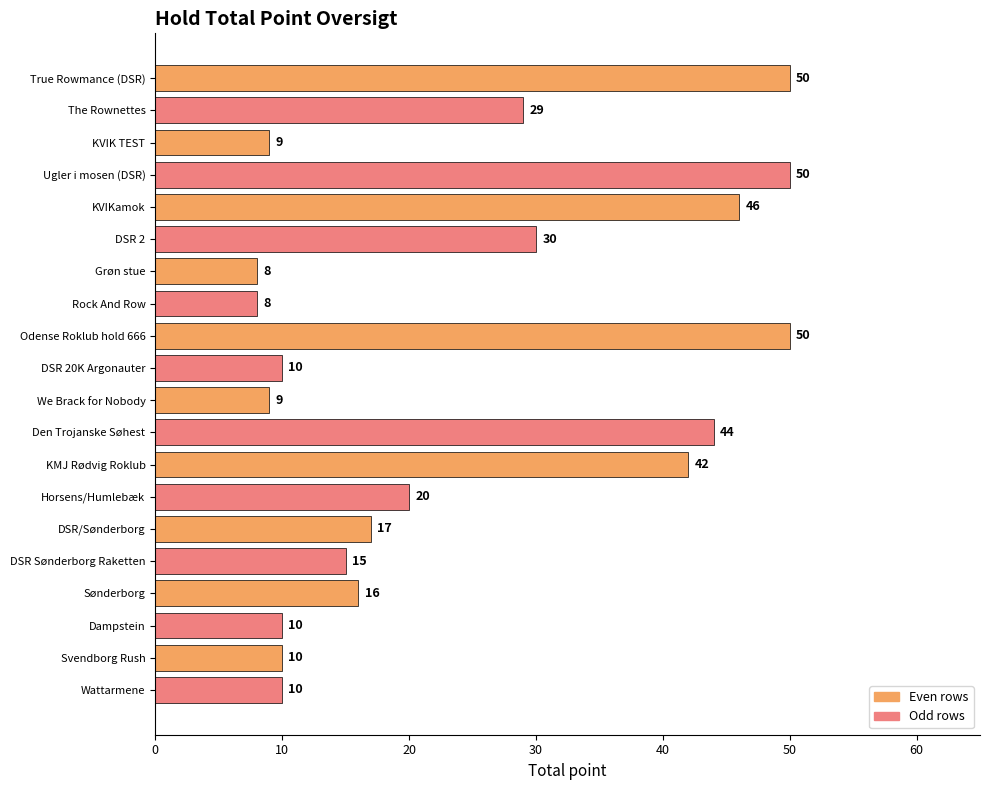

What is the change in value from Grøn stue to We Brack for Nobody?

+1